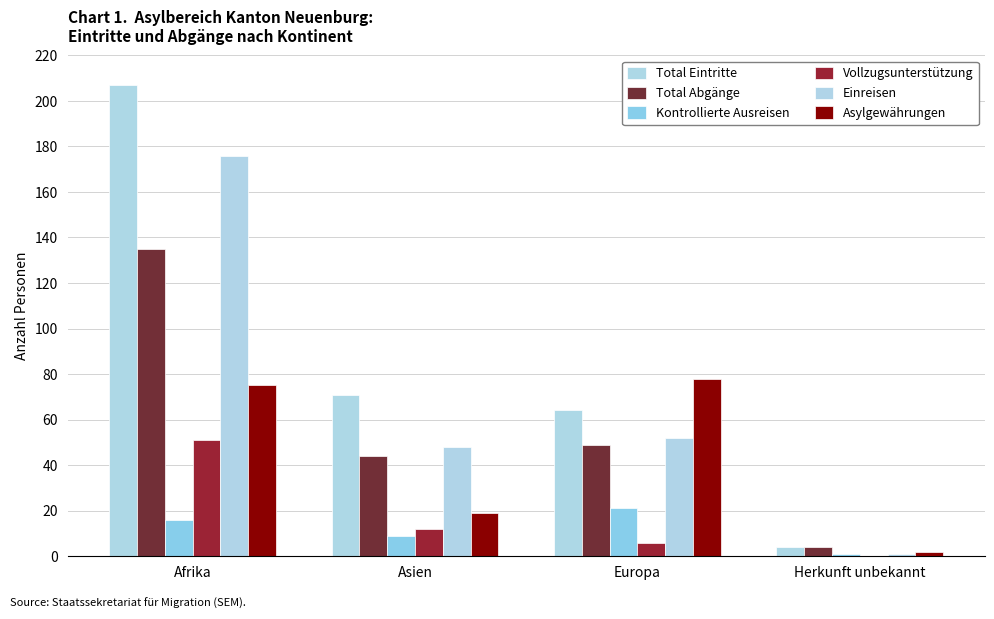

What is the difference between the highest and lowest values at Herkunft unbekannt?

4